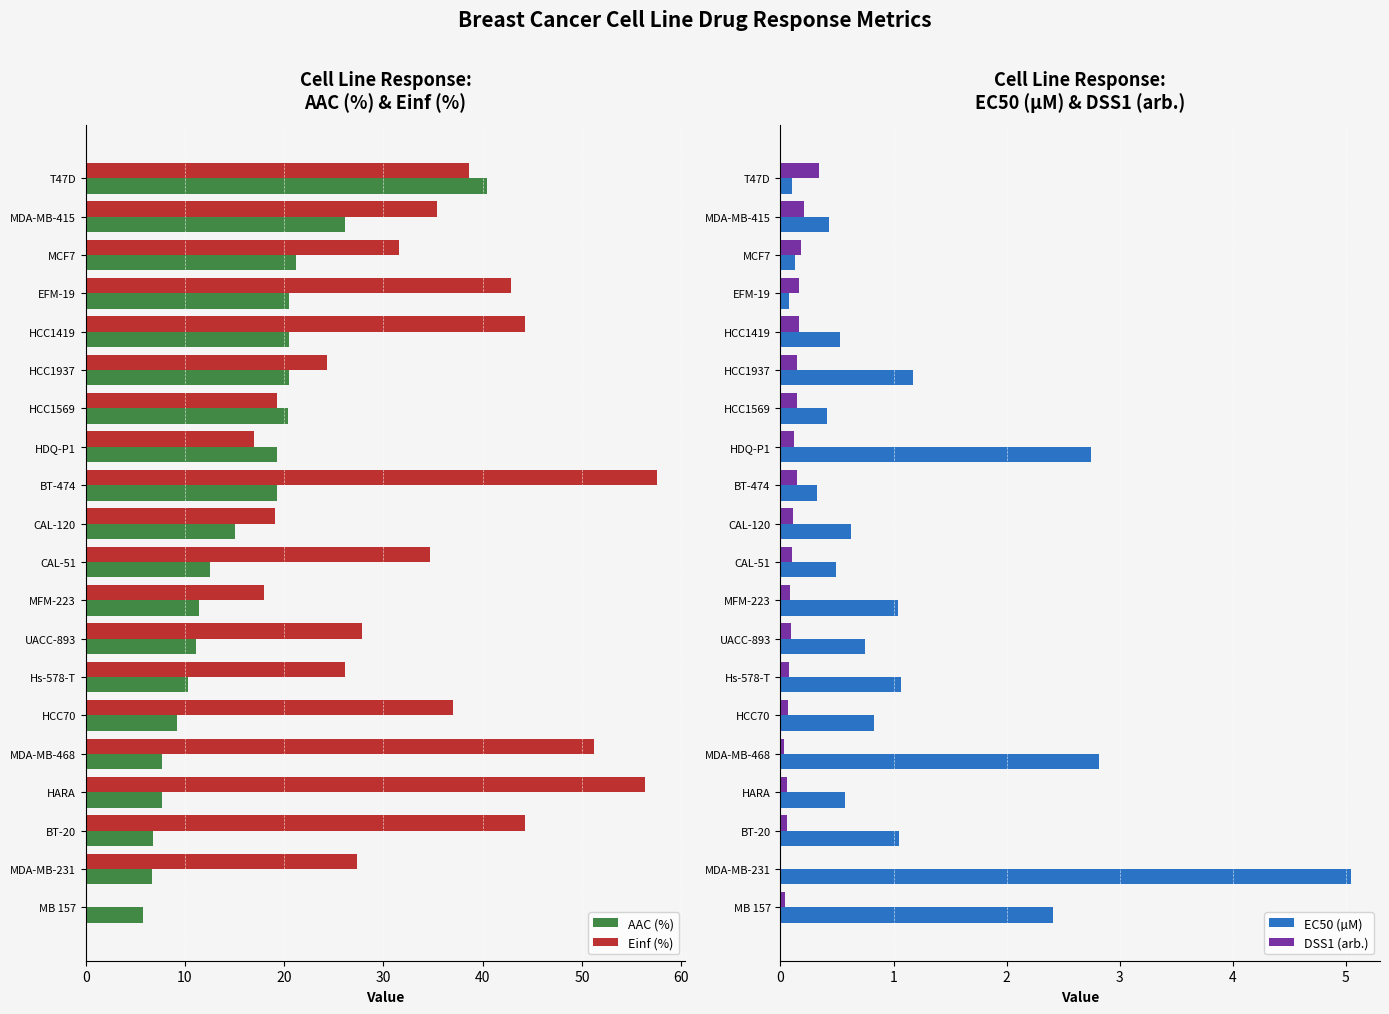

Count the number of data series in this chart.

4